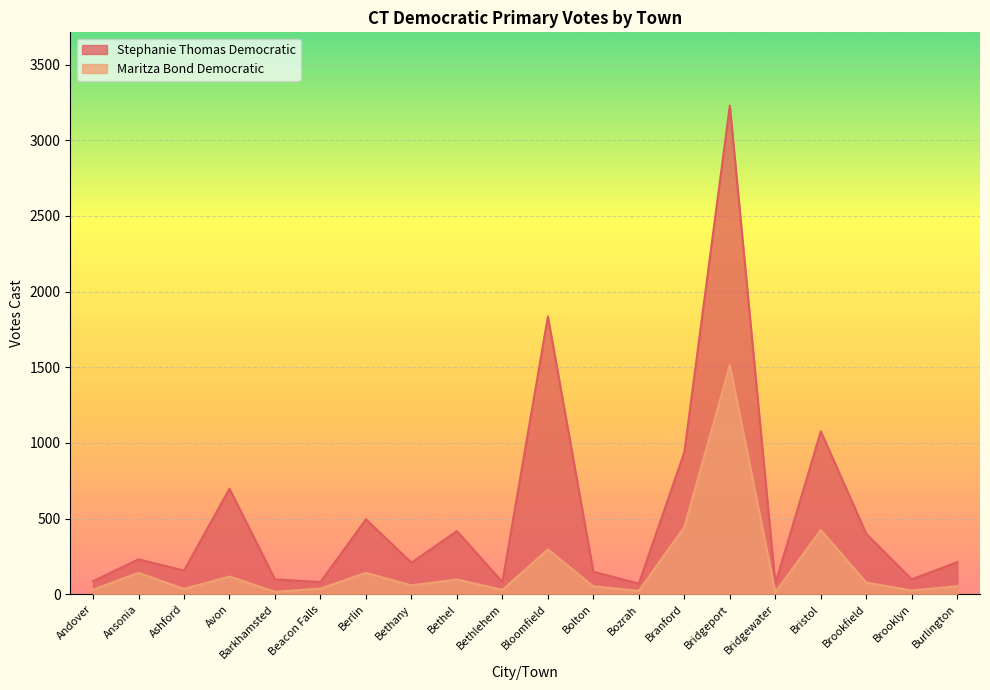

List the series in order of their overall mean, highest first.

Stephanie Thomas Democratic, Maritza Bond Democratic